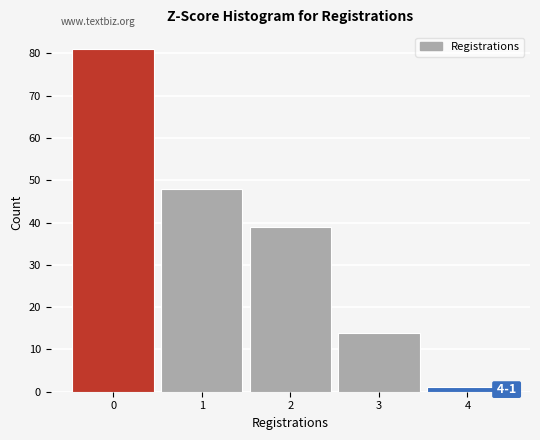

Over which range of the x-axis is the bar tallest?

-0.5 to 0.5